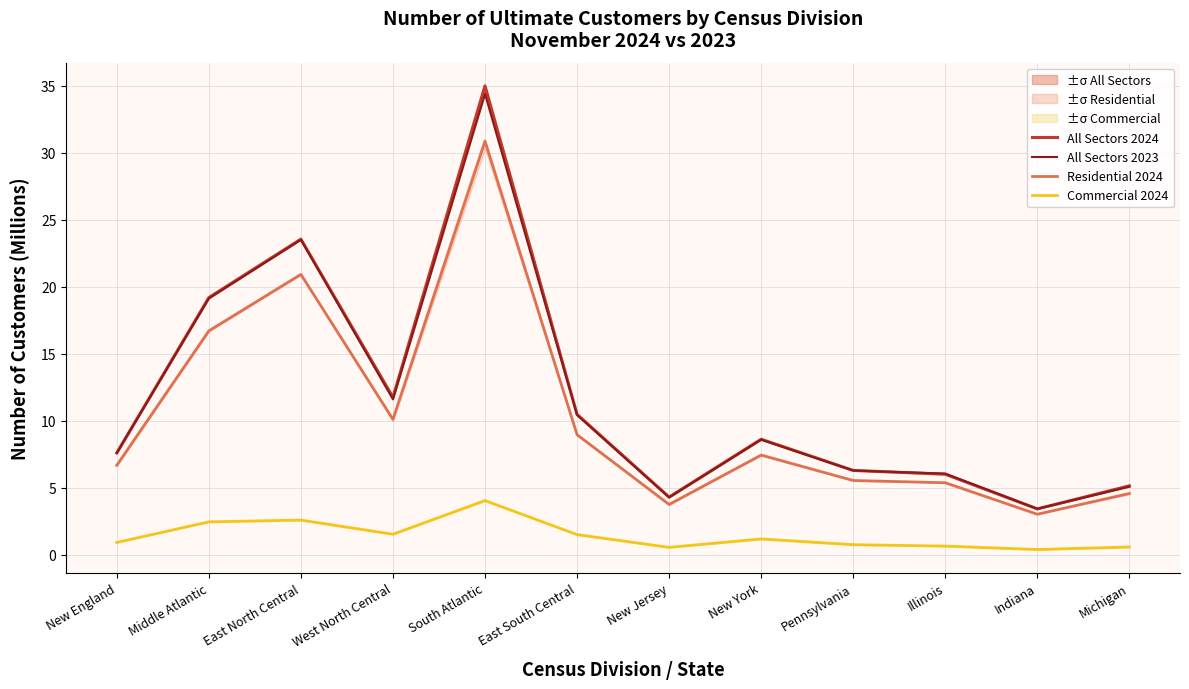

In Commercial 2024, how many points are higher than both neighbors (excluding endpoints)?

3